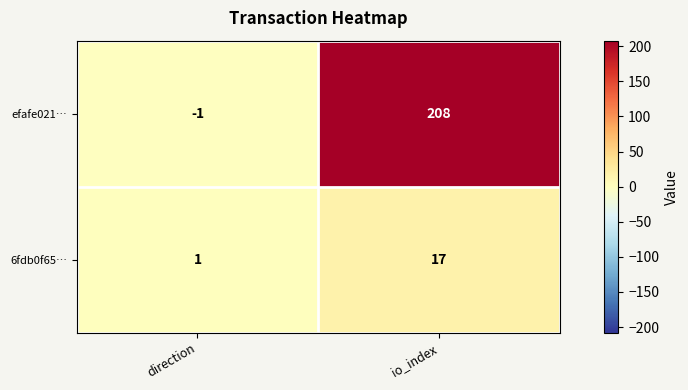

What is the average value of the 6fdb0f65… series?

9